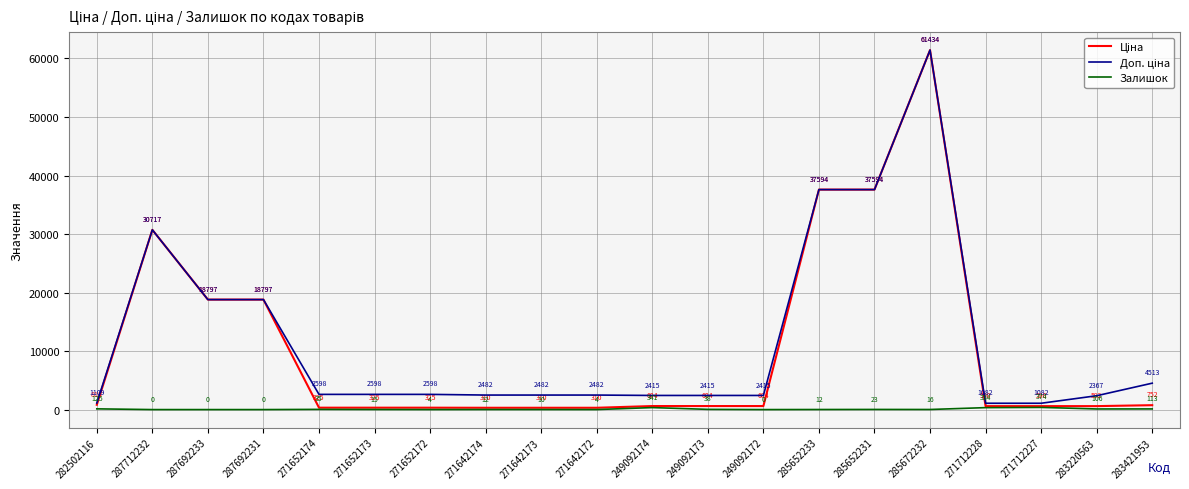

What position from the right is 271652173?

15